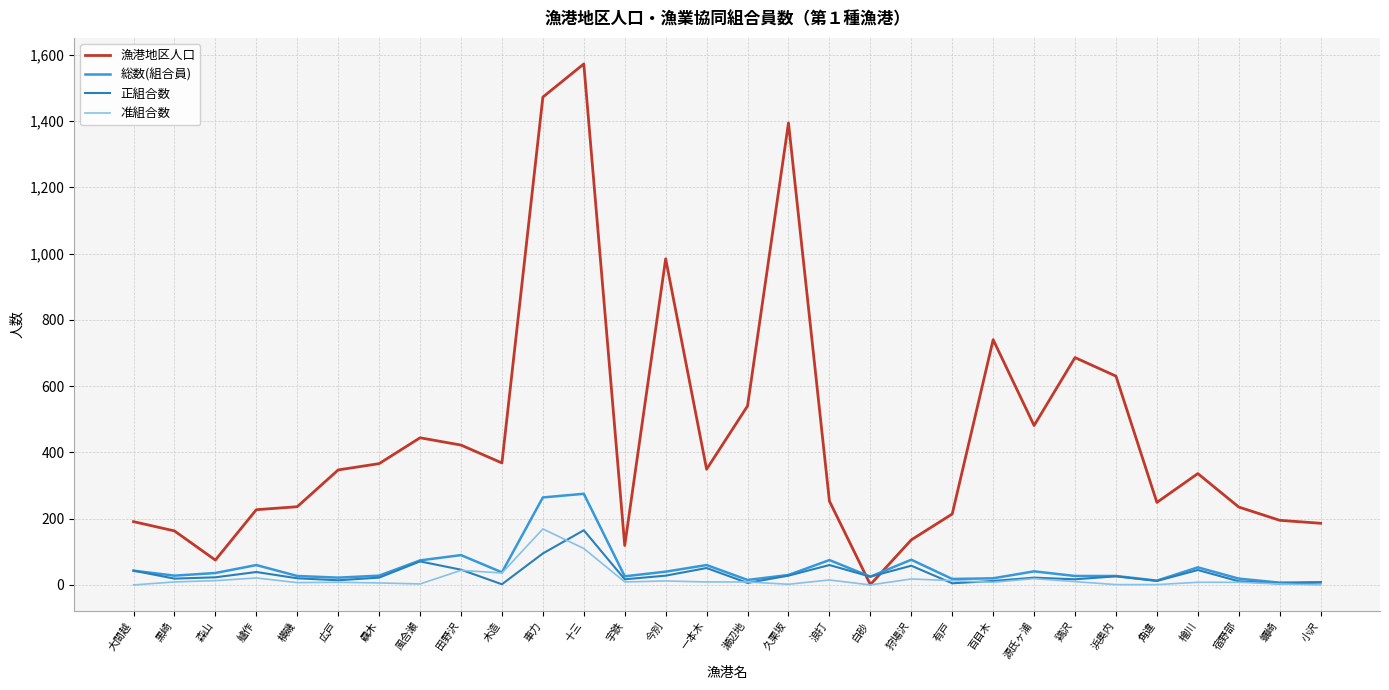

Is this an area chart (filled region under the line)?

No